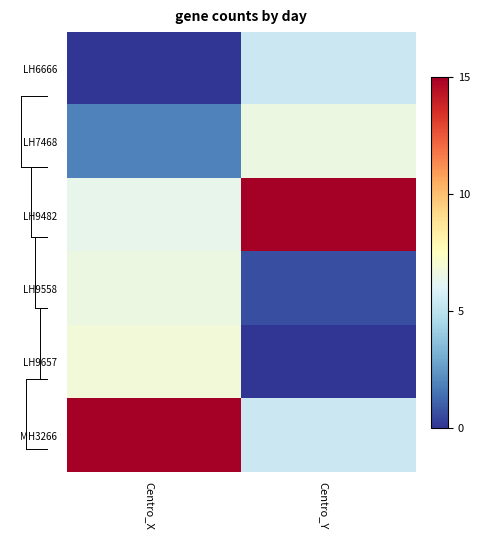

Between Centro_X and Centro_Y, which series saw the biggest shift?

MH3266